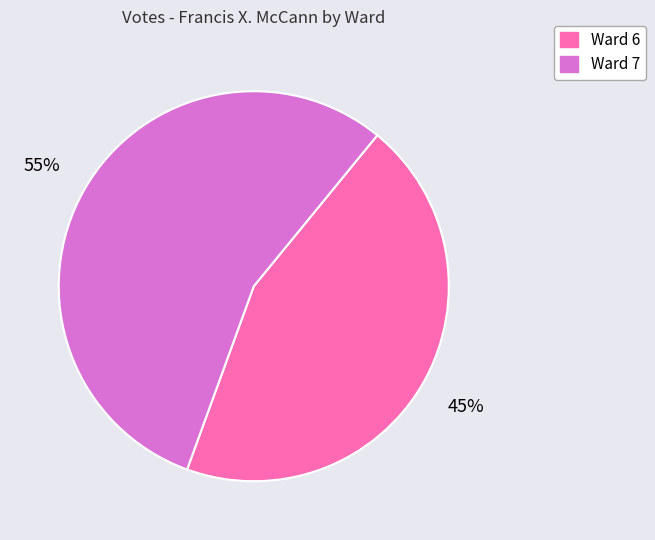

Is Ward 7 the majority of the pie?

Yes